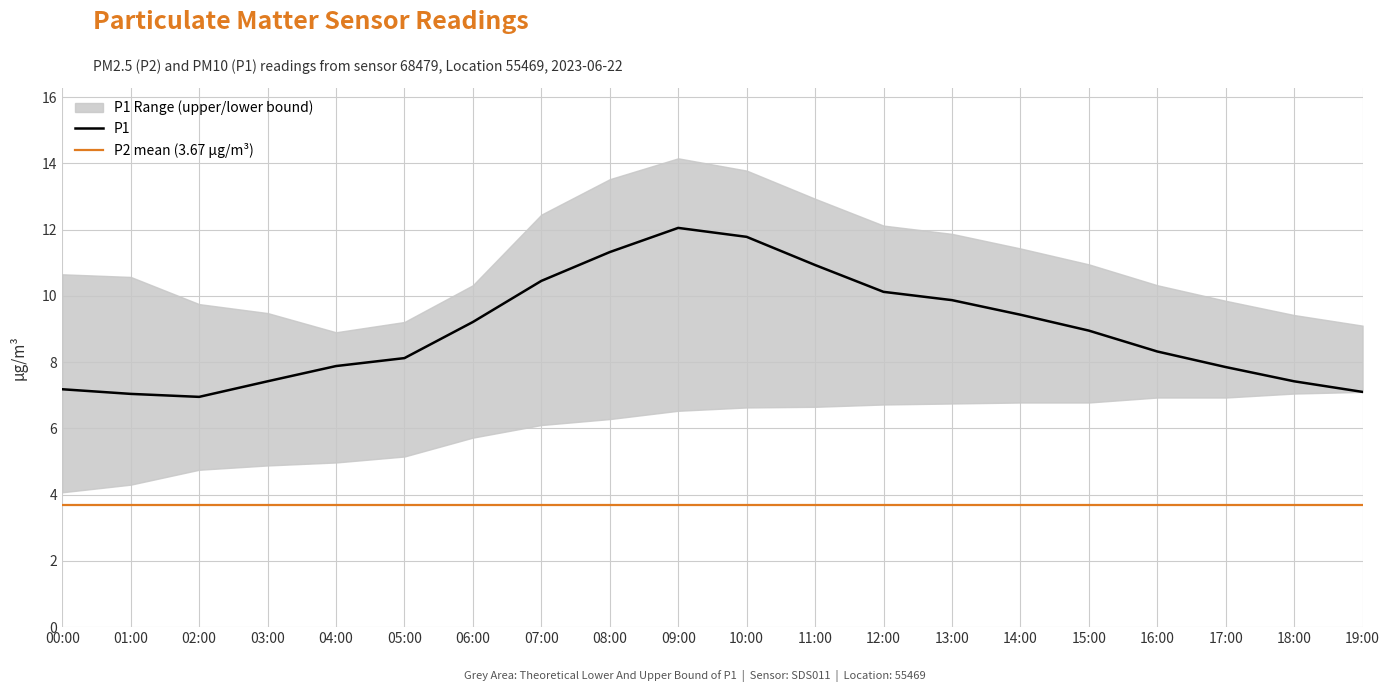

Which series changed the most between 00:00 and 16:00?

P1_lower